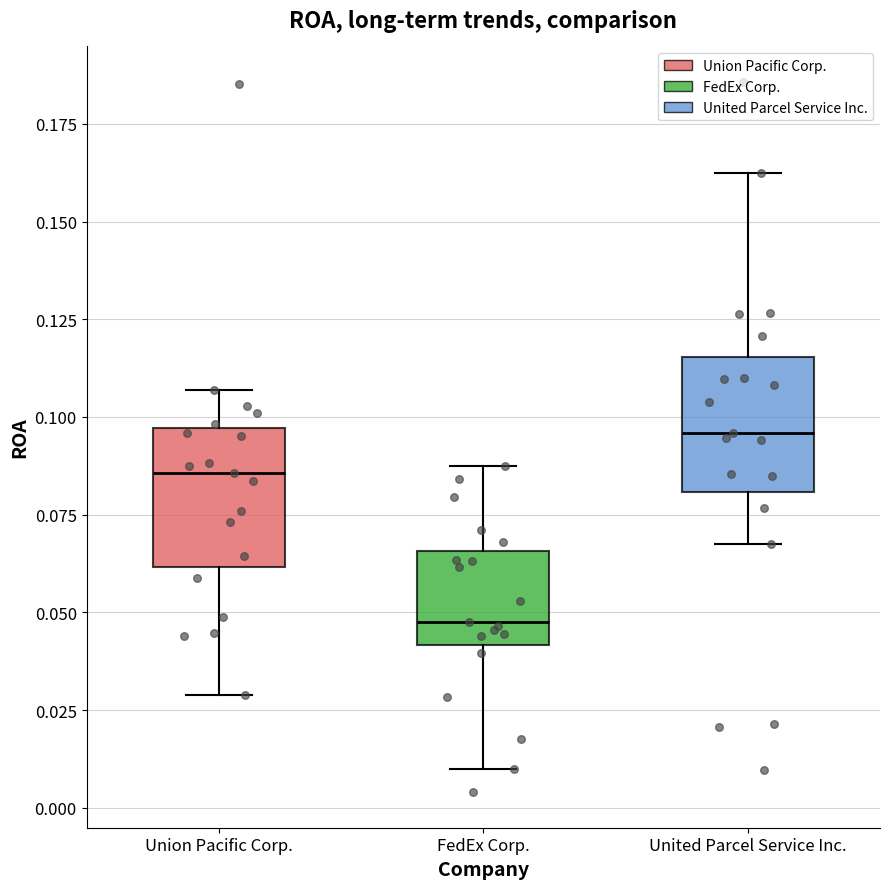

Reading left to right, read every box against the y-axis: the position of its median line, the range the box covers, and the ends of its whiskers. The values are not printed on the chart, so give them approximately, as read against the axis.

Union Pacific Corp.: median 0.085, box 0.060 to 0.095, whiskers 0.030 to 0.105
FedEx Corp.: median 0.050, box 0.040 to 0.065, whiskers 0.010 to 0.085
United Parcel Service Inc.: median 0.095, box 0.080 to 0.115, whiskers 0.070 to 0.160